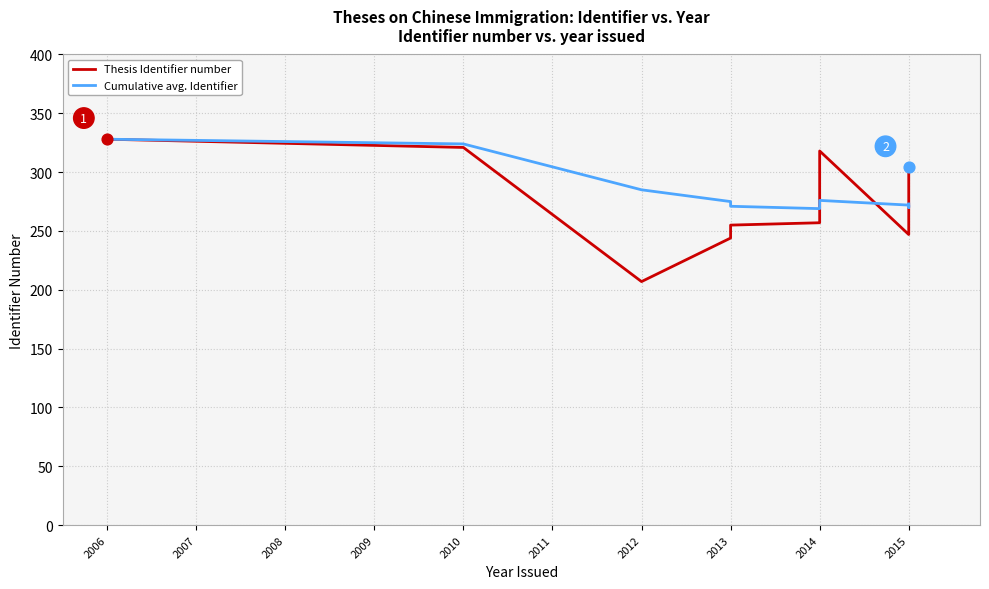

Which series reaches the minimum Y coordinate?

Thesis Identifier number